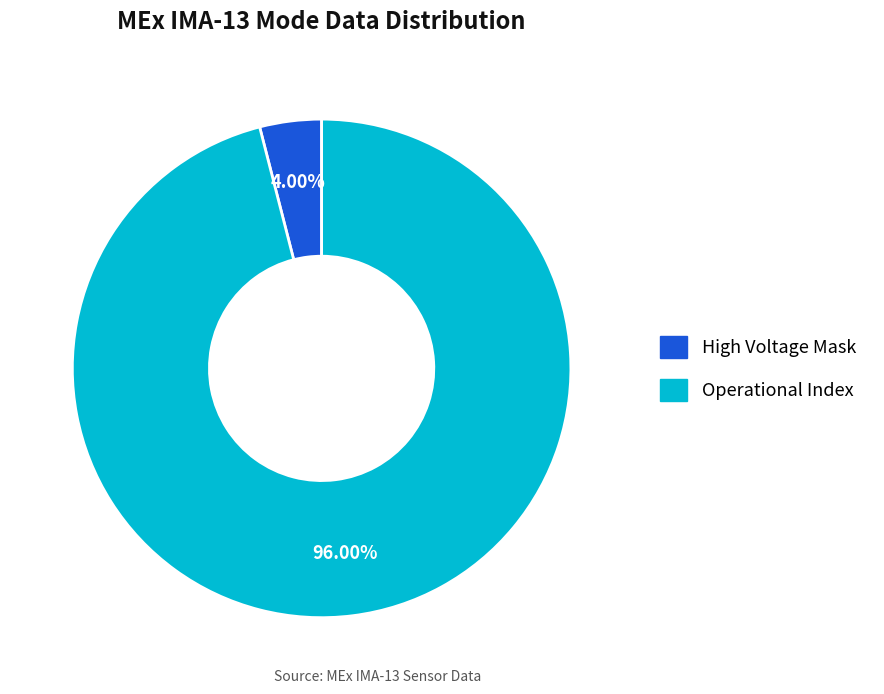

What is the largest slice in the pie chart?

Operational Index